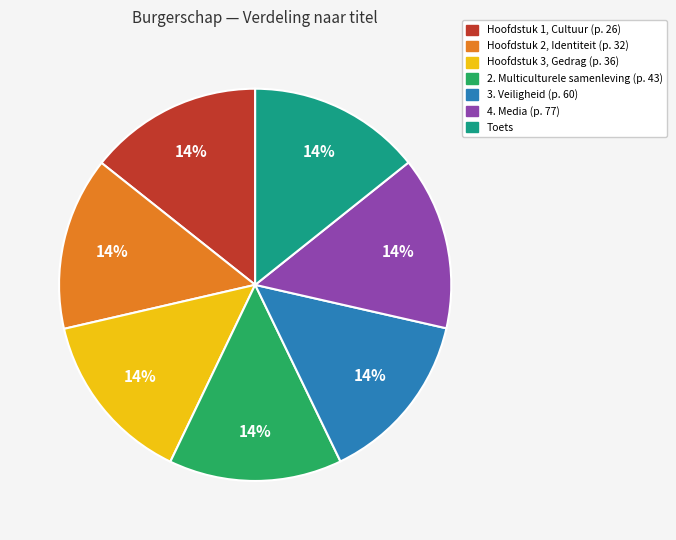

What is the ratio of the value at 4. Media (p. 77) to the value at Hoofdstuk 2, Identiteit (p. 32)?

1.0